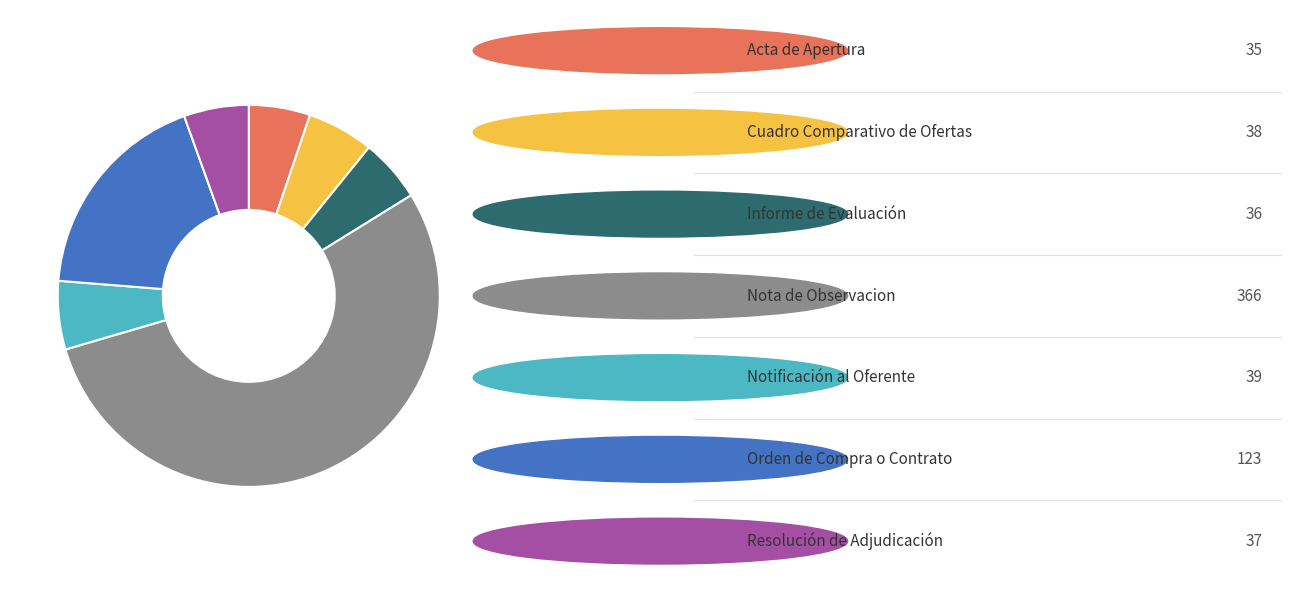

Is there a majority slice in this chart?

Yes